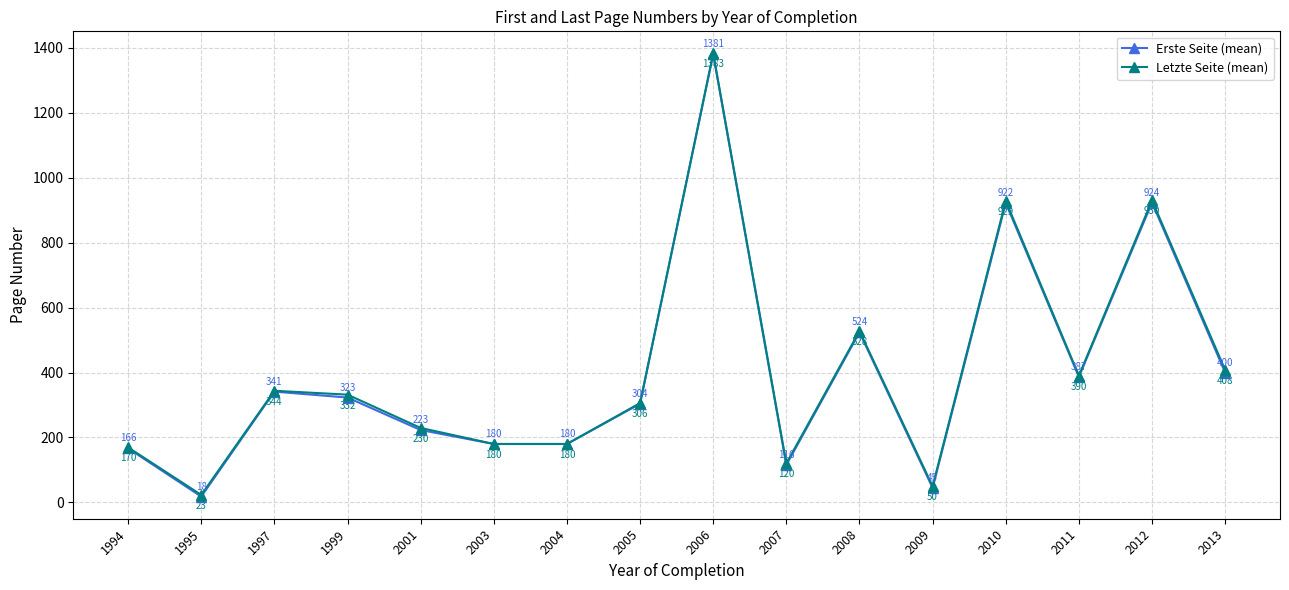

How many values in the Erste Seite (mean) series are below 323?

8